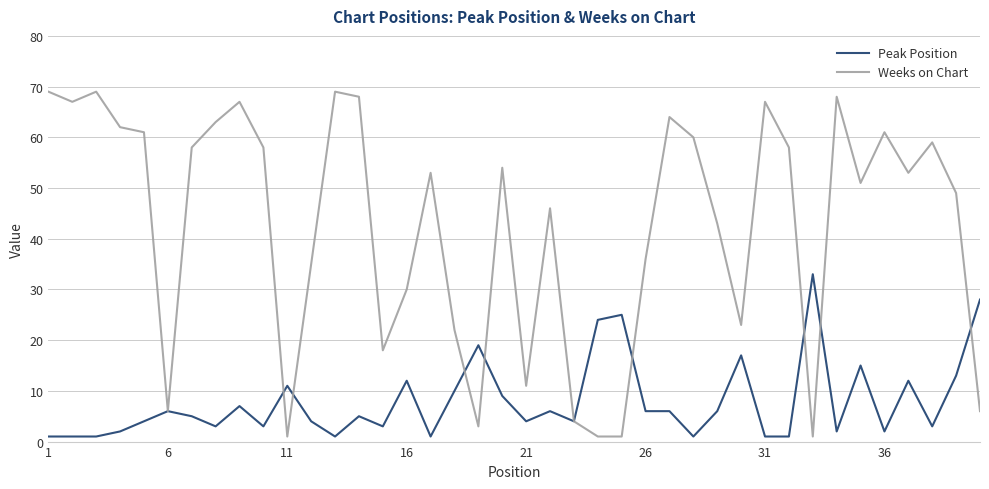

Does the chart have visible grid lines?

Yes